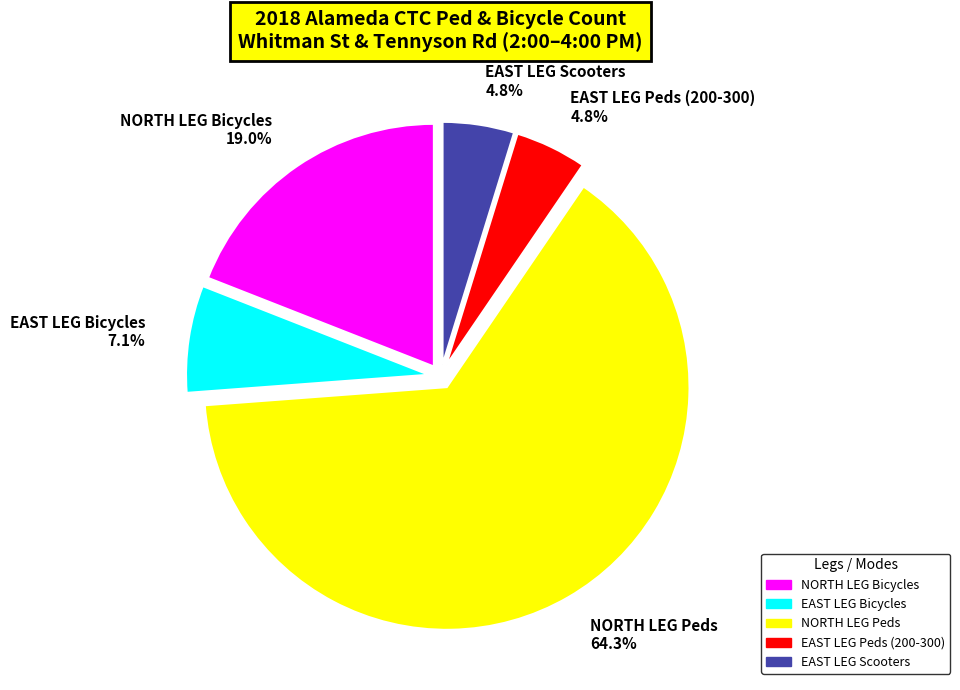

The EAST LEG Bicycles slice represents 15% of the pie. True or false?

False